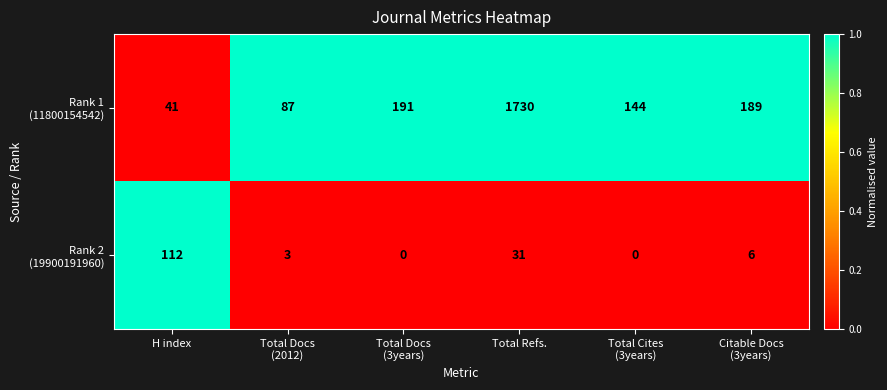

At which category is the sum across all series the highest?

Total Refs.